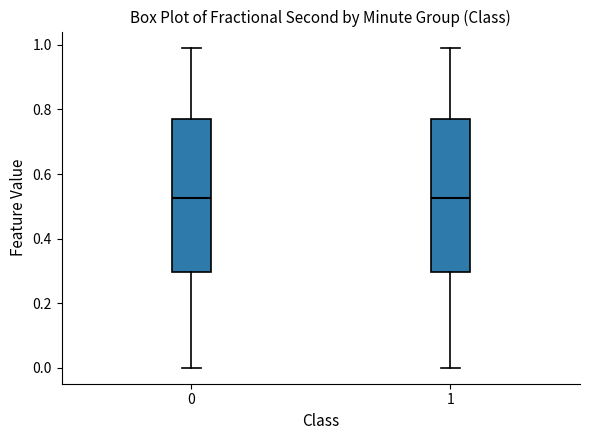

Reading left to right, transcribe this box plot: for each box, give where its median line is, the range the box spans, and where its two whiskers end, as read against the y-axis. The values are not printed on the chart, so give them approximately, as read against the axis.

0: median 0.52, box 0.30 to 0.78, whiskers 0.00 to 1.00
1: median 0.52, box 0.30 to 0.78, whiskers 0.00 to 1.00